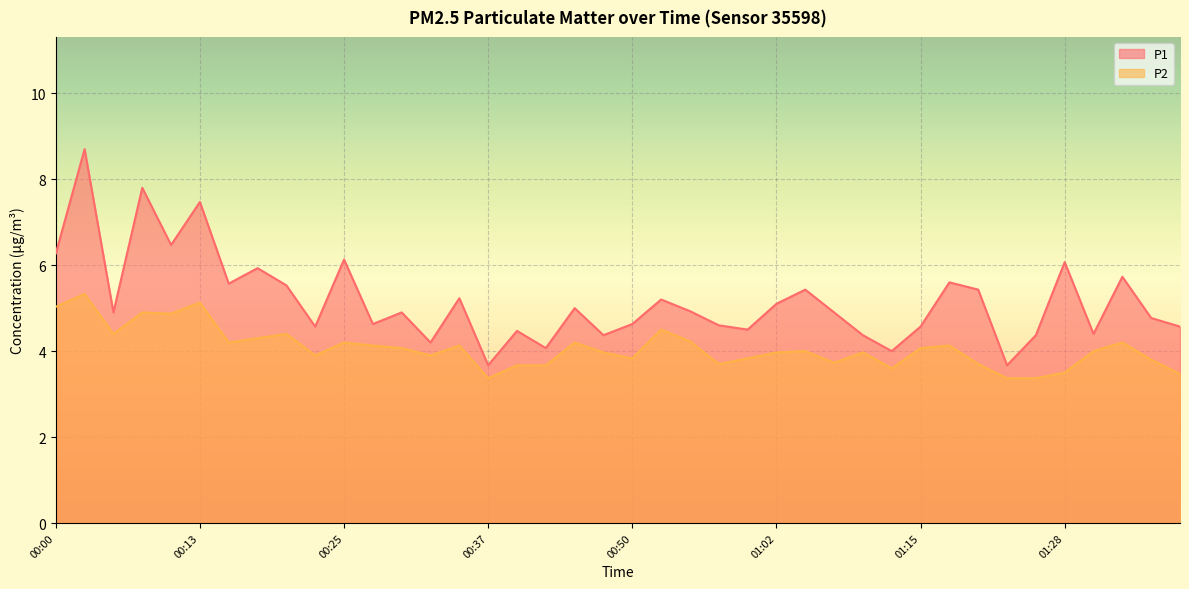

In P1, how many points are higher than both neighbors (excluding endpoints)?

14